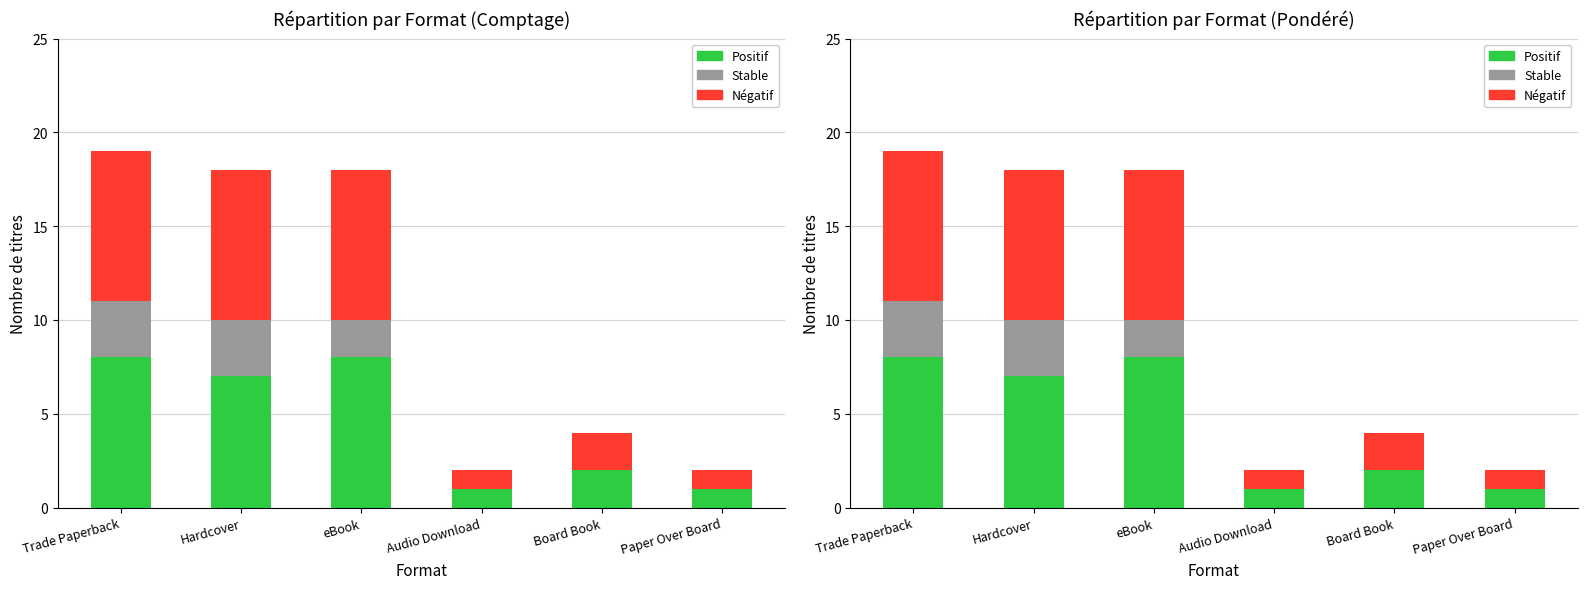

Reading left to right, what are all the values shown in this chart?

Positif: Trade Paperback=8	Hardcover=7	eBook=8	Audio Download=1	Board Book=2	Paper Over Board=1
Stable: Trade Paperback=3	Hardcover=3	eBook=2	Audio Download=0	Board Book=0	Paper Over Board=0
Negatif: Trade Paperback=8	Hardcover=8	eBook=8	Audio Download=1	Board Book=2	Paper Over Board=1